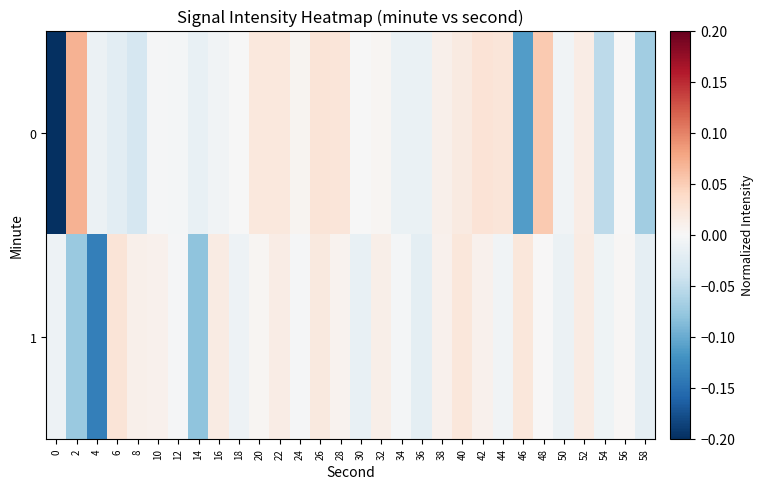

Which has a higher value, 32 or 56?

32